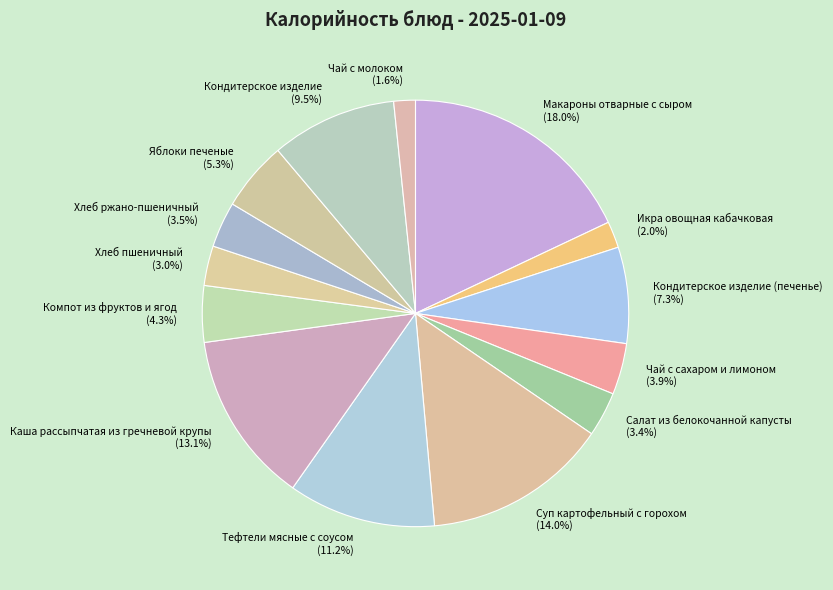

Does Чай с молоком represent more than half of the total?

No